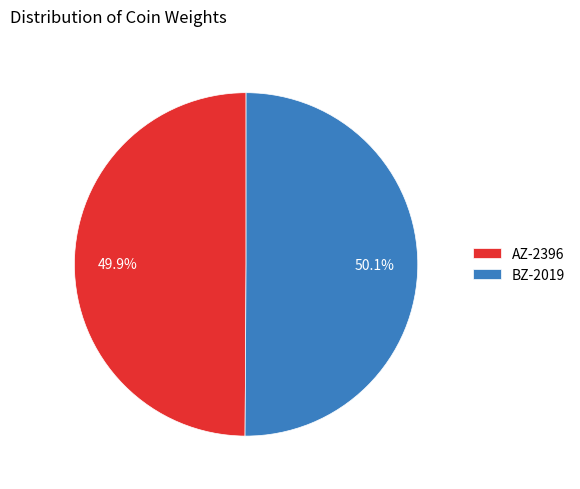

To the nearest percent, what is the average slice percentage?

50%